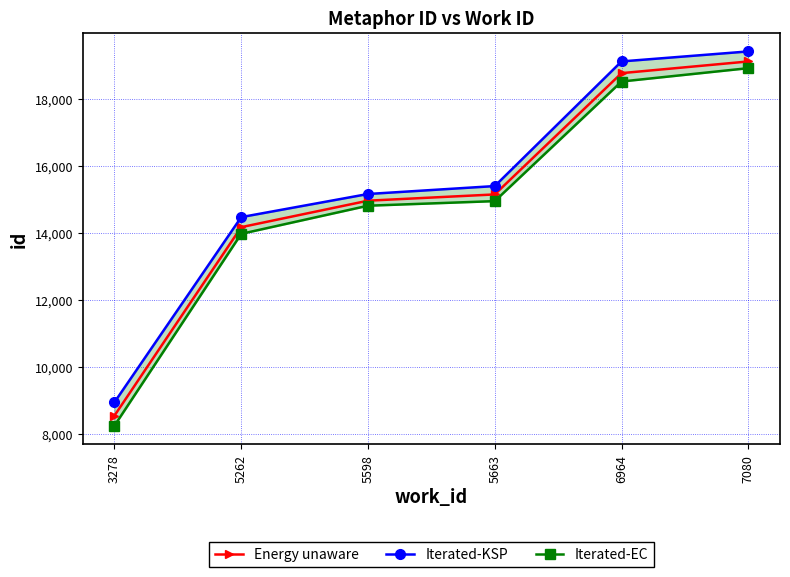

Rank the categories by Iterated-KSP value from lowest to highest.

3278, 5262, 5598, 5663, 6964, 7080